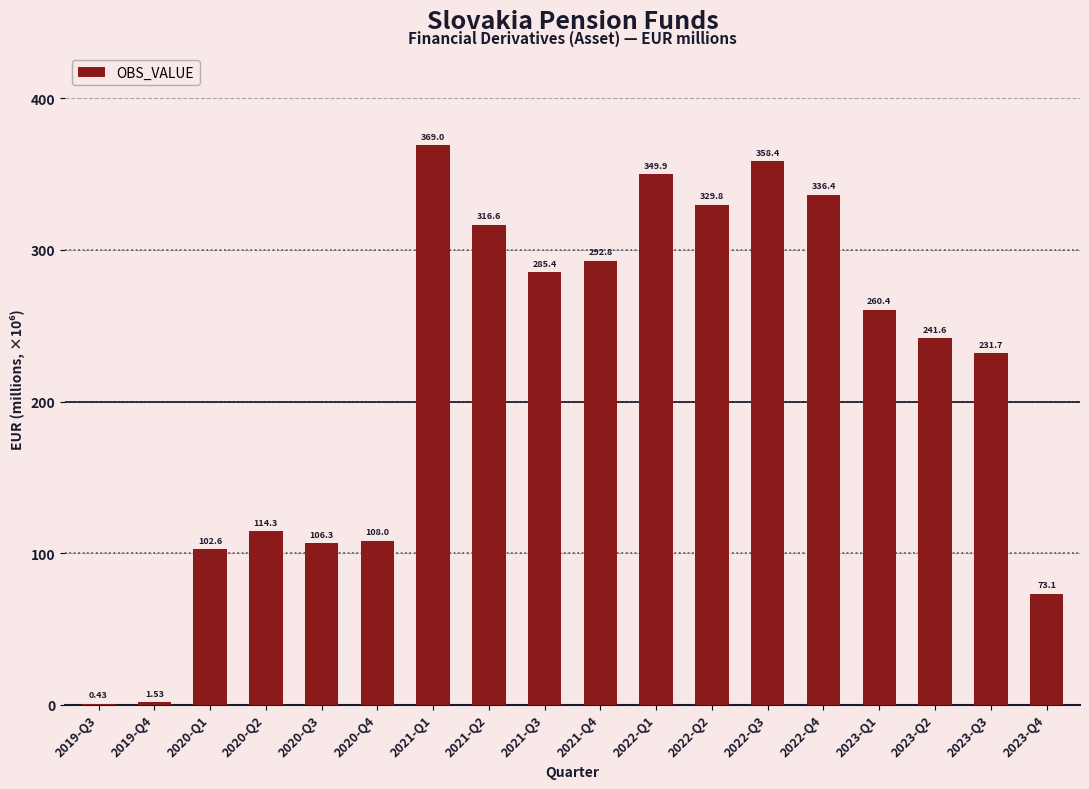

What is the change in value from 2019-Q3 to 2020-Q2?

+113.8